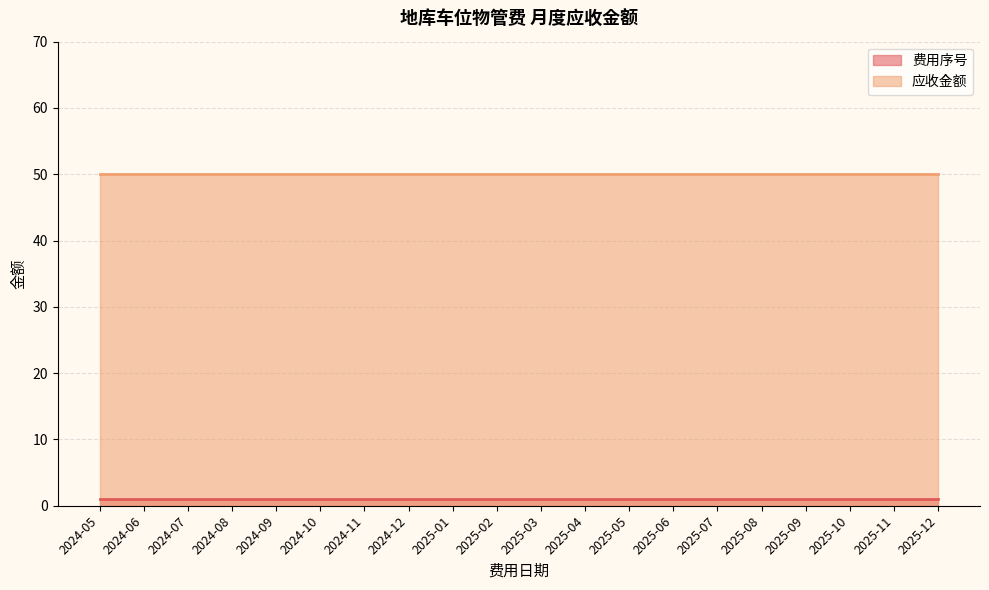

Between 2024-08 and 2025-09, which is larger?

2024-08